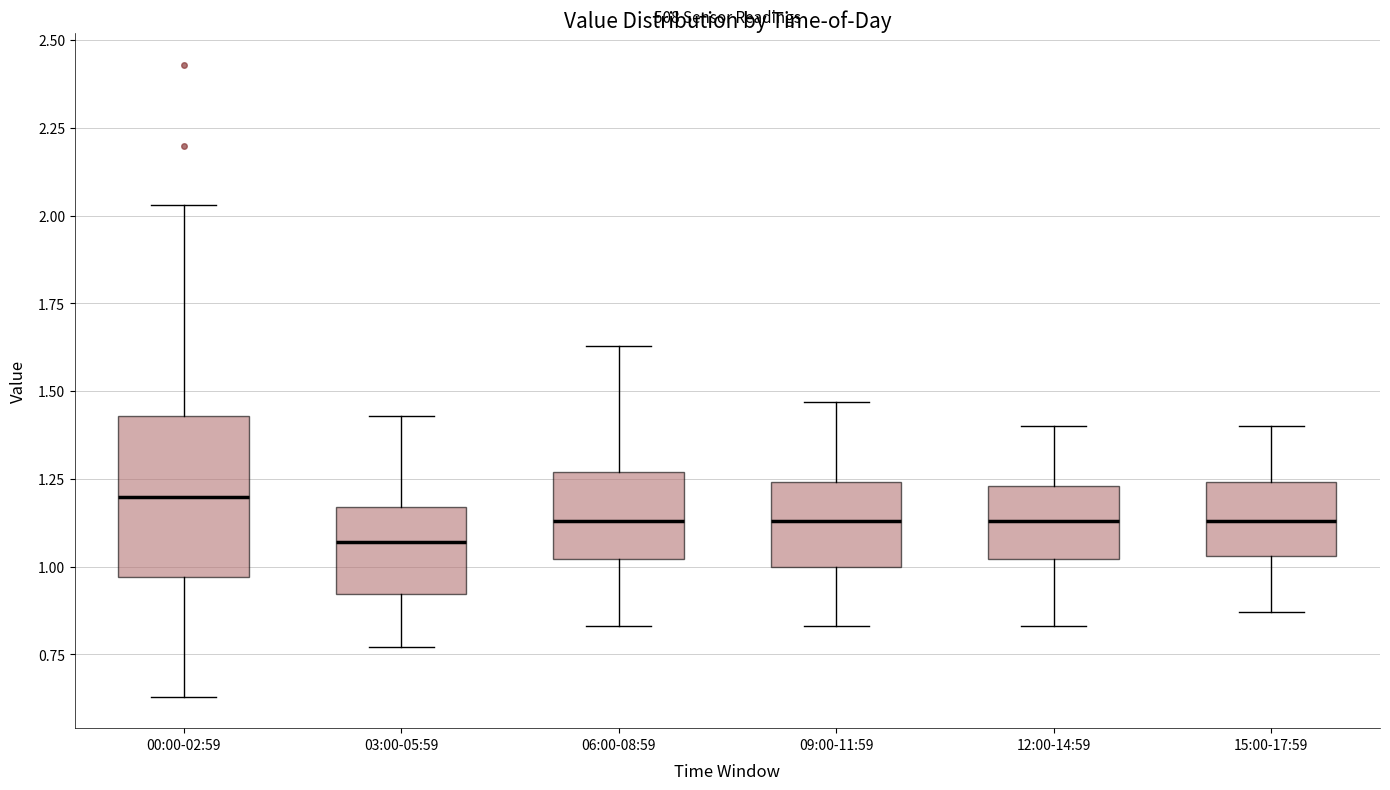

Reading left to right, transcribe this box plot: for each box, give where its median line is, the range the box spans, and where its two whiskers end, as read against the y-axis. The values are not printed on the chart, so give them approximately, as read against the axis.

00:00-02:59: median 1.20, box 0.95 to 1.45, whiskers 0.65 to 2.05
03:00-05:59: median 1.05, box 0.90 to 1.15, whiskers 0.75 to 1.45
06:00-08:59: median 1.15, box 1.00 to 1.25, whiskers 0.85 to 1.65
09:00-11:59: median 1.15, box 1.00 to 1.25, whiskers 0.85 to 1.45
12:00-14:59: median 1.15, box 1.00 to 1.25, whiskers 0.85 to 1.40
15:00-17:59: median 1.15, box 1.05 to 1.25, whiskers 0.85 to 1.40